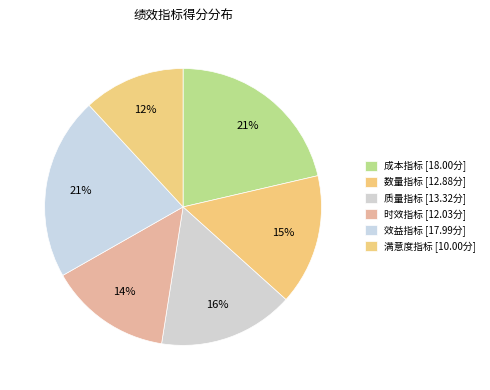

Which slice is the smallest?

满意度指标